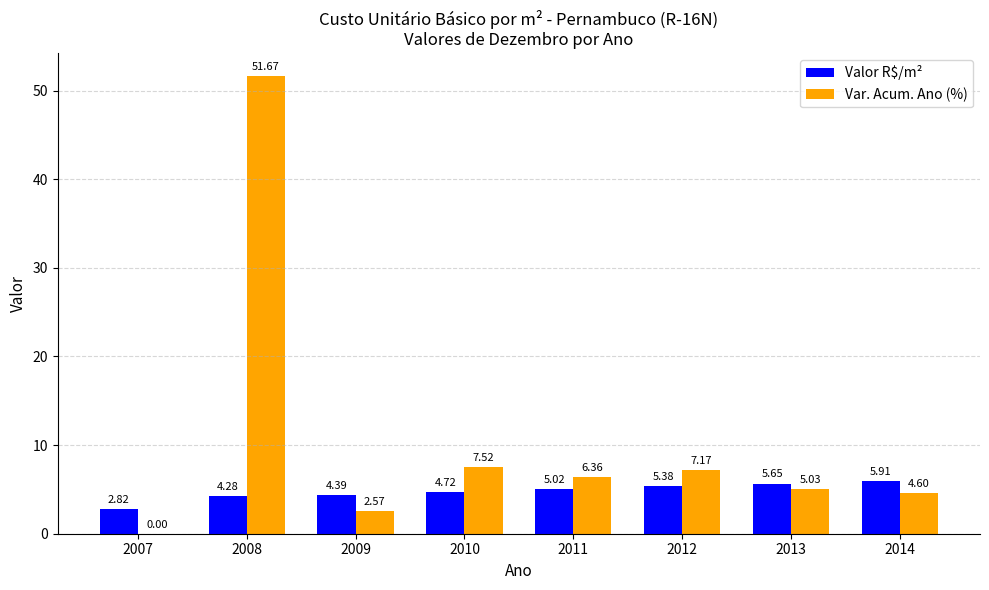

At which label does Var. Acum. Ano (%) first exceed 6?

2008